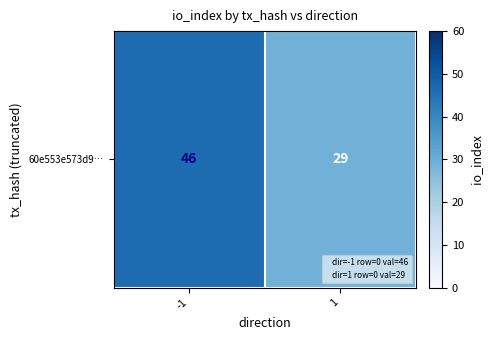

Reading left to right, what are all the values shown in this chart?

-1=46	1=29